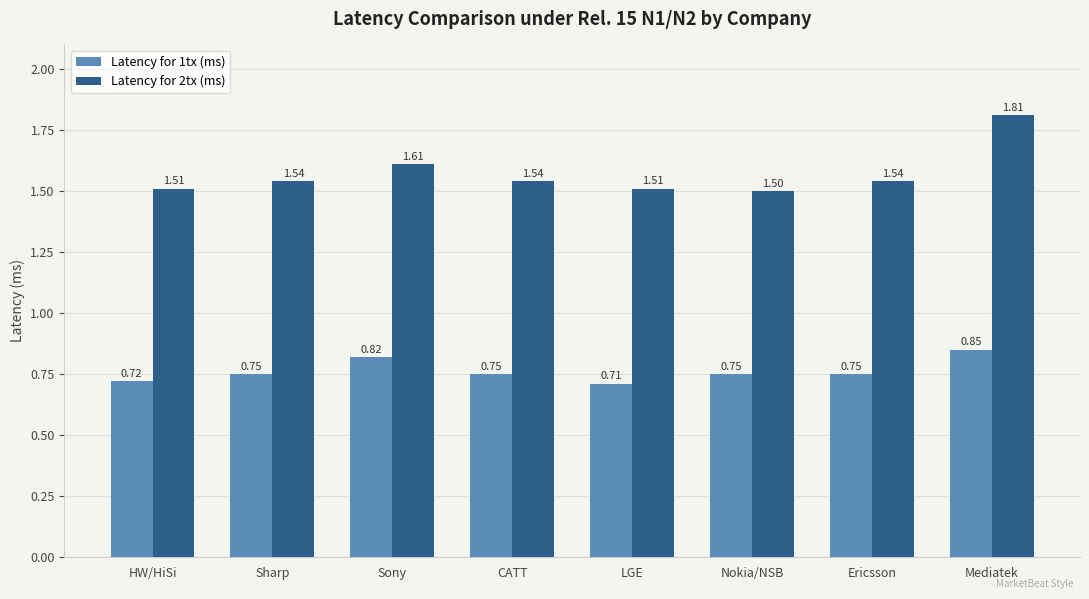

At which label is Latency for 1tx (ms) closest to 0?

LGE